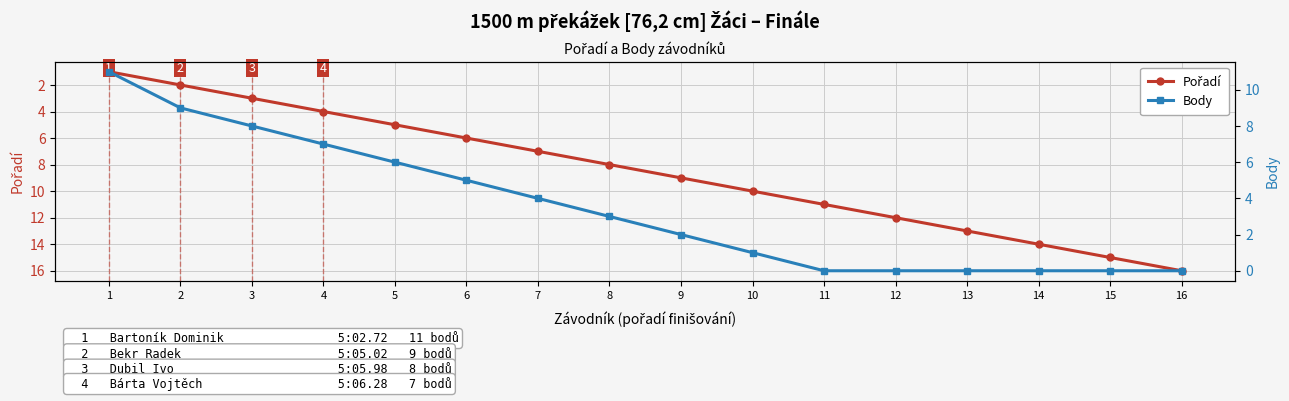

Reading right to left, what are all the values shown in this chart?

Pořadí: 16	15	14	13	12	11	10	9	8	7	6	5	4	3	2	1
Body: 0	0	0	0	0	0	1	2	3	4	5	6	7	8	9	11